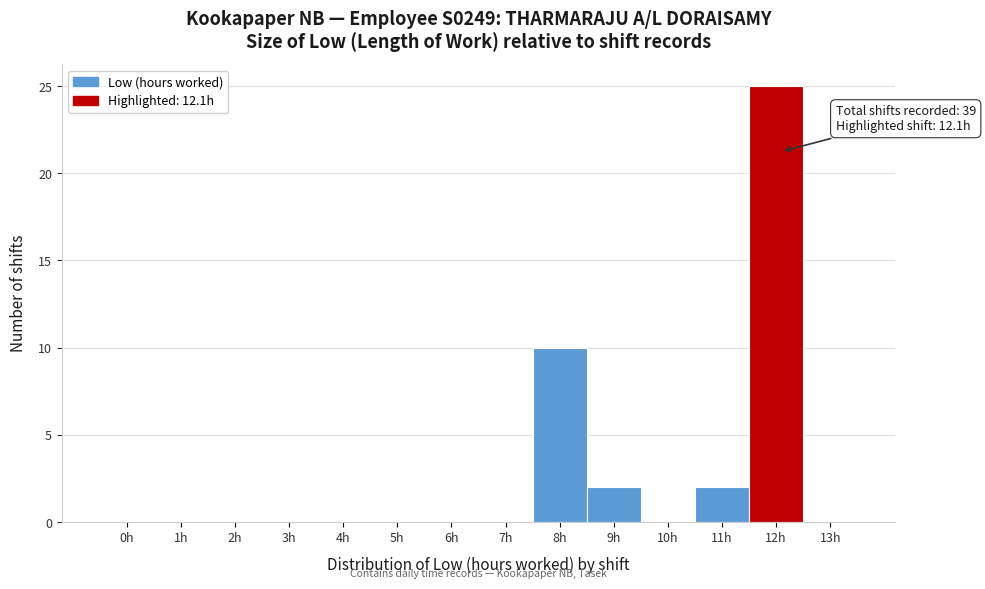

Reading right to left, list all the values displayed in this chart.

13h=0	12h=25	11h=2	10h=0	9h=2	8h=10	7h=0	6h=0	5h=0	4h=0	3h=0	2h=0	1h=0	0h=0